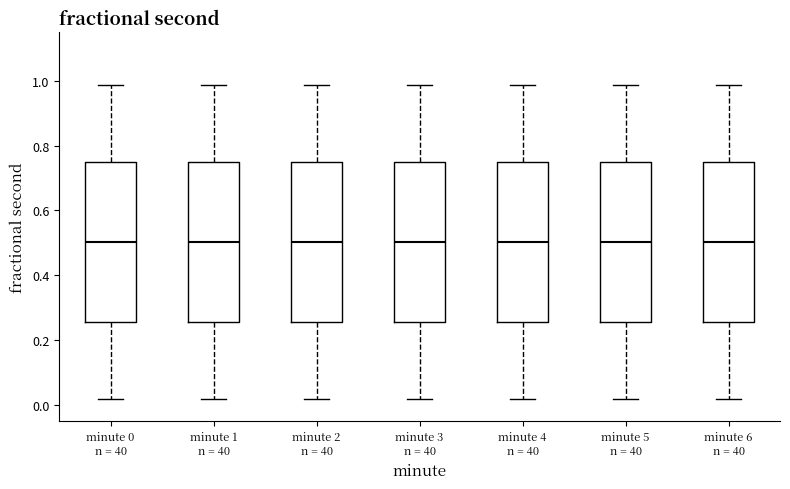

Reading left to right, read every box against the y-axis: the position of its median line, the range the box covers, and the ends of its whiskers. The values are not printed on the chart, so give them approximately, as read against the axis.

minute 0 n = 40: median 0.50, box 0.26 to 0.76, whiskers 0.02 to 0.98
minute 1 n = 40: median 0.50, box 0.26 to 0.76, whiskers 0.02 to 0.98
minute 2 n = 40: median 0.50, box 0.26 to 0.76, whiskers 0.02 to 0.98
minute 3 n = 40: median 0.50, box 0.26 to 0.76, whiskers 0.02 to 0.98
minute 4 n = 40: median 0.50, box 0.26 to 0.76, whiskers 0.02 to 0.98
minute 5 n = 40: median 0.50, box 0.26 to 0.76, whiskers 0.02 to 0.98
minute 6 n = 40: median 0.50, box 0.26 to 0.76, whiskers 0.02 to 0.98